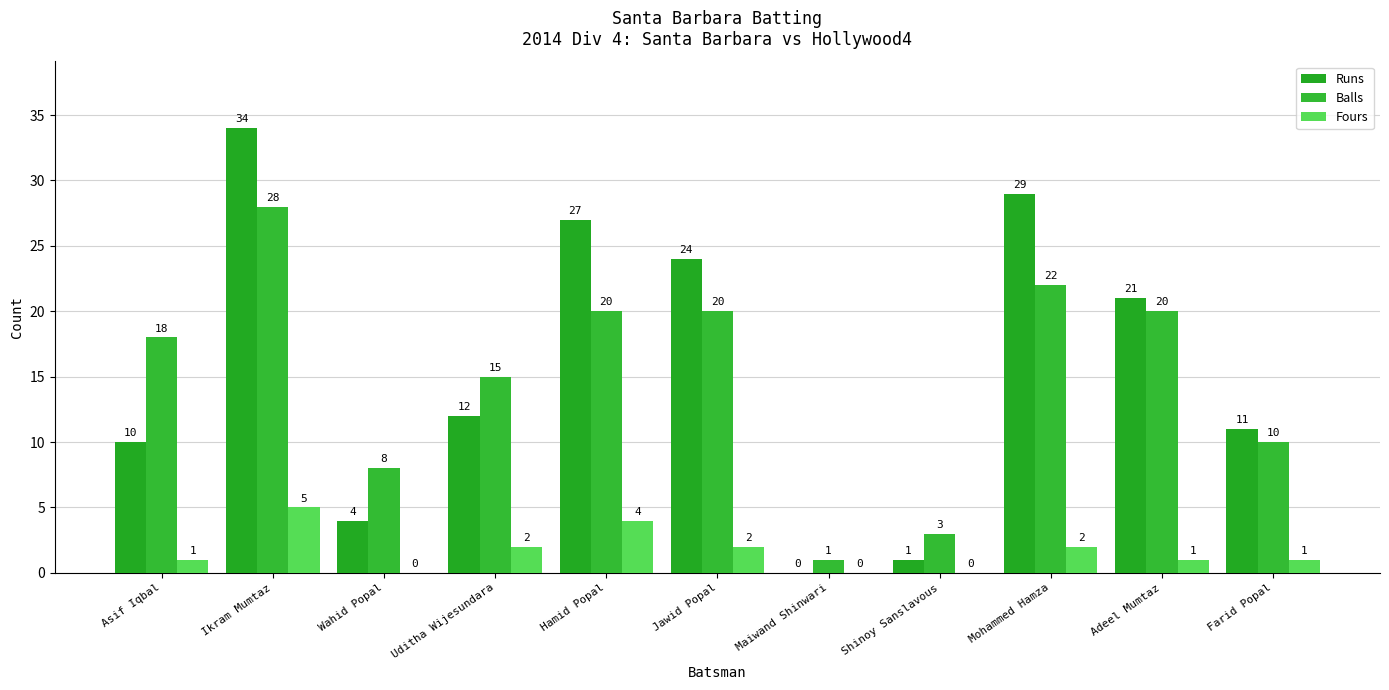

The value of Balls at Farid Popal is 13. True or false?

False